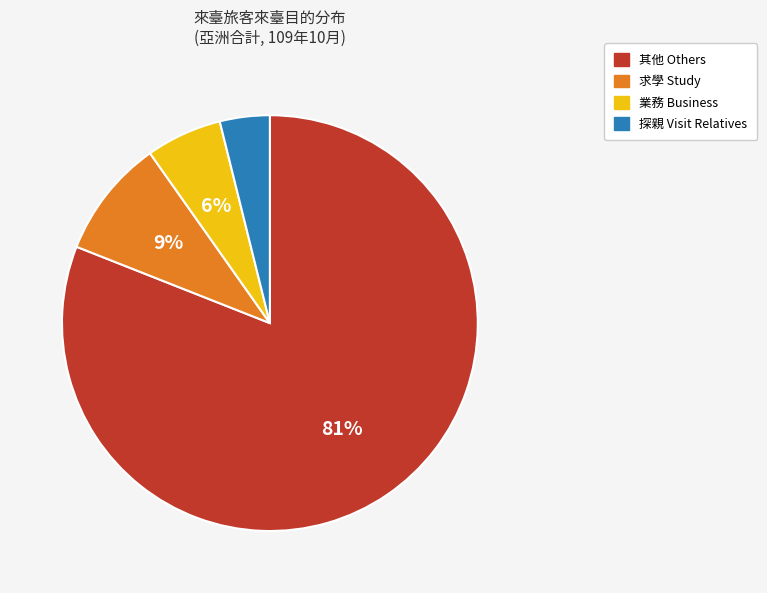

To the nearest percent, what is the difference between the largest and smallest slice percentages?

77%